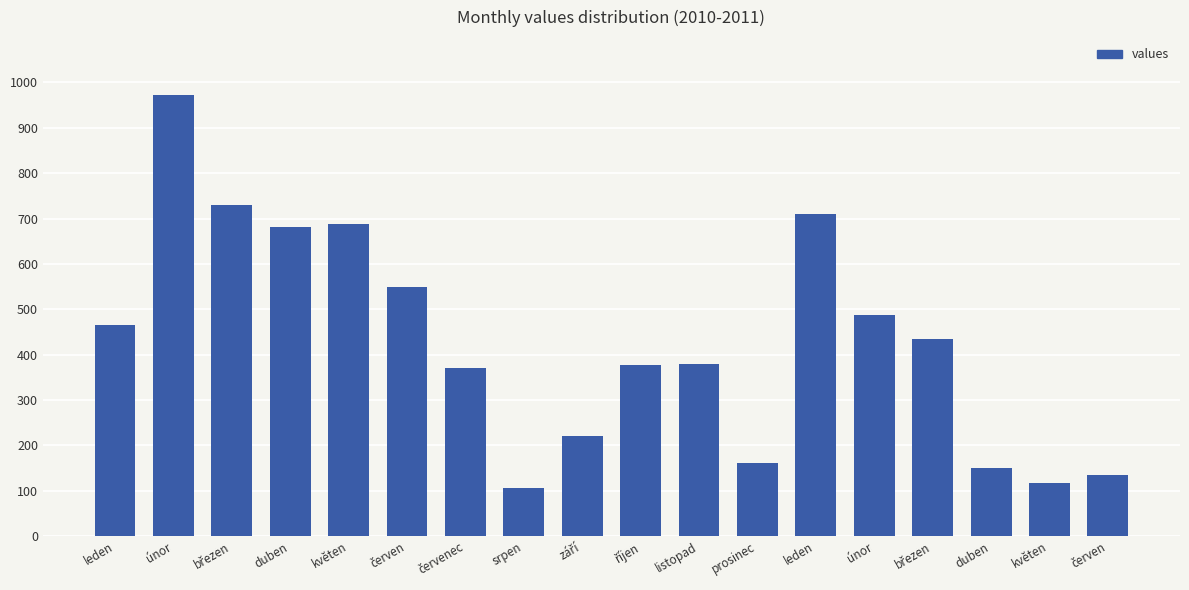

Does the chart contain stacked bars?

No